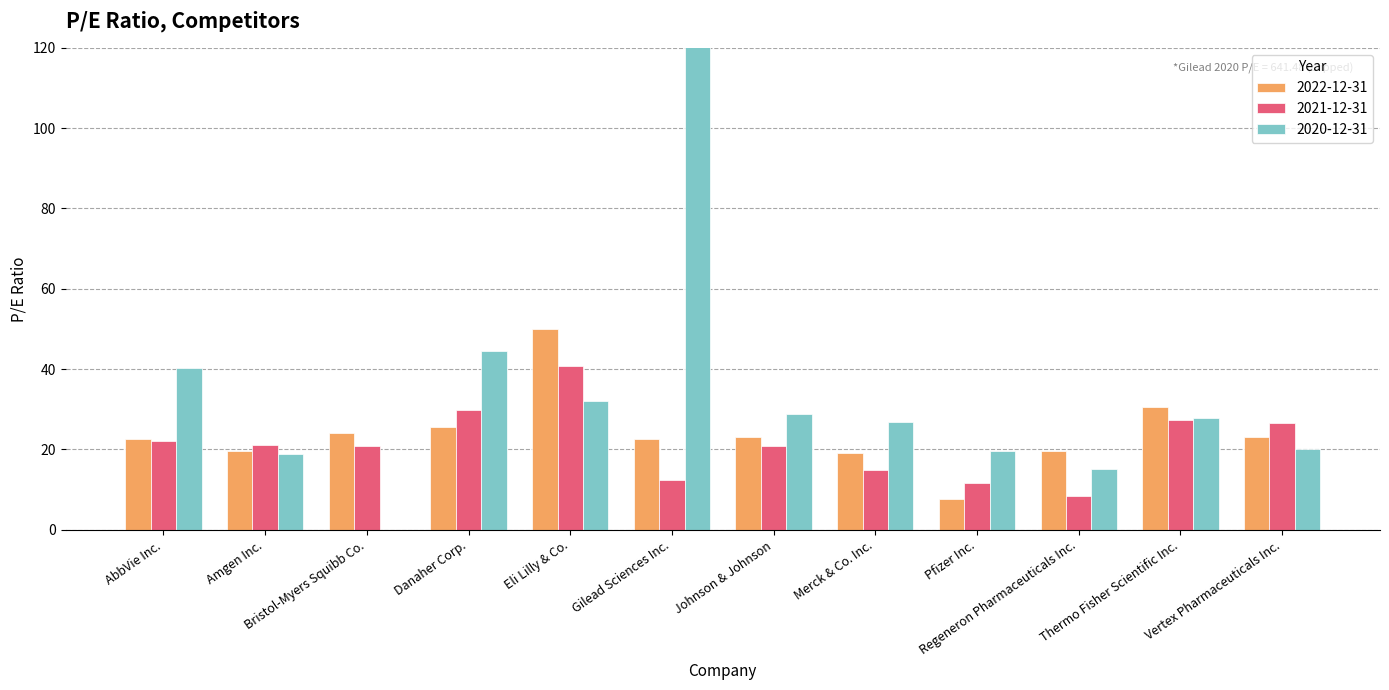

At how many categories does at least one series exceed 103?

1